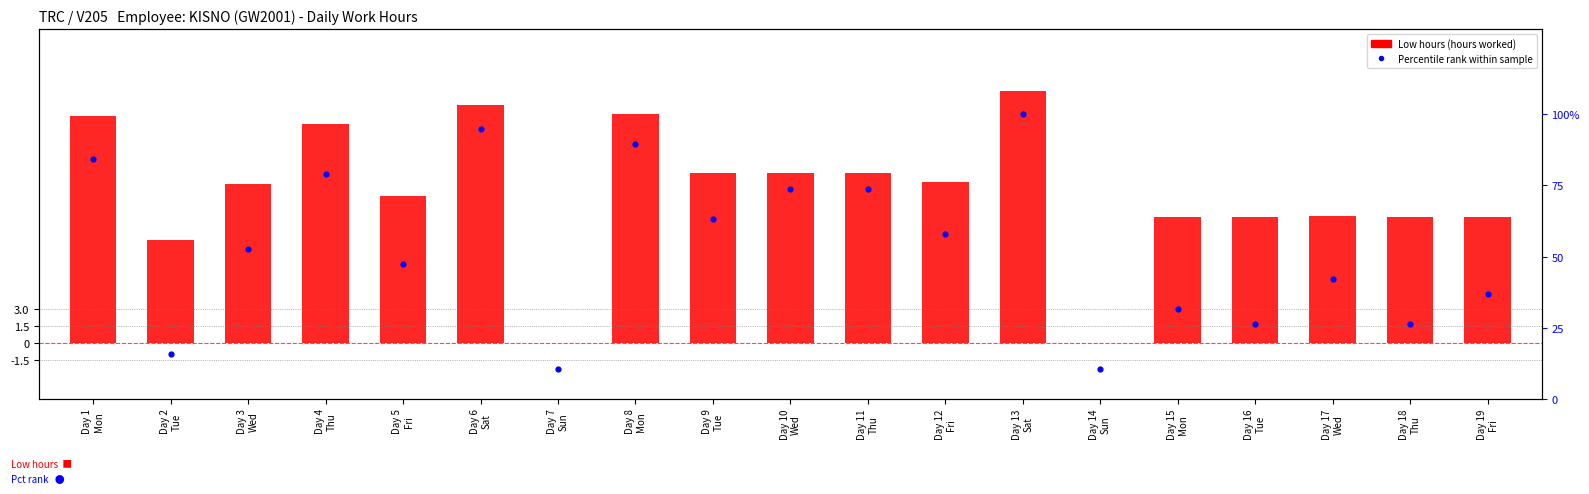

At which category is the sum across all series the highest?

Day 13
Sat